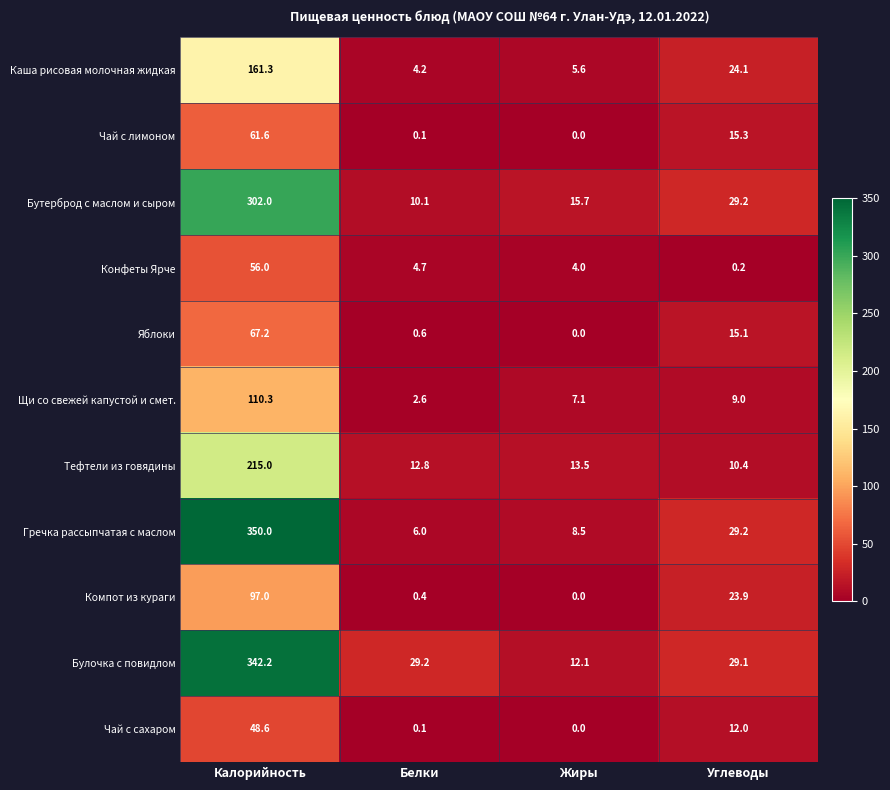

Is it true that Тефтели из говядины equals 17.4 at Белки?

False